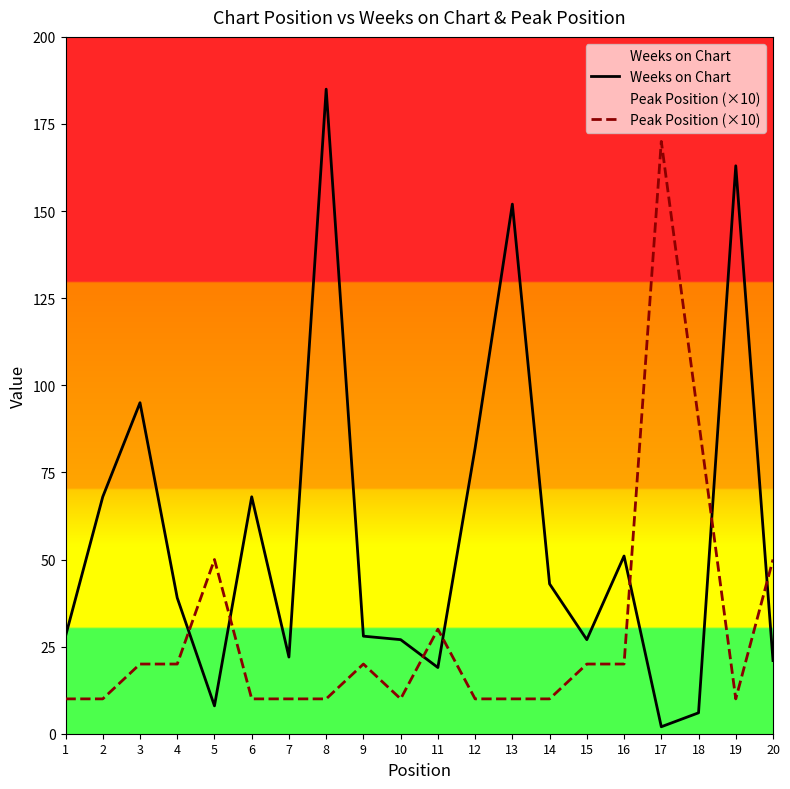

Reading right to left, extract all data points from this chart.

Weeks on Chart: 21	163	6	2	51	27	43	152	82	19	27	28	185	22	68	8	39	95	68	28
Peak Position (×10): 50	10	90	170	20	20	10	10	10	30	10	20	10	10	10	50	20	20	10	10